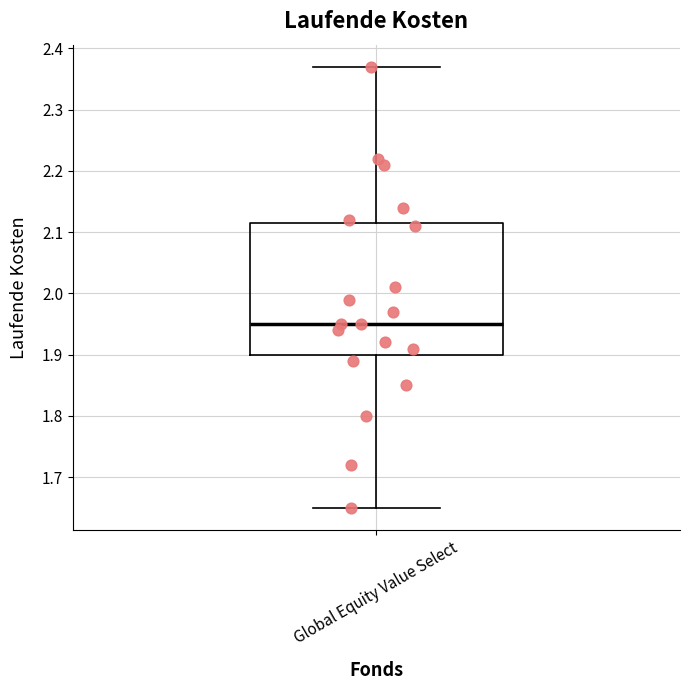

Where does the upper whisker of the box for Global Equity Value Select end on the y-axis? The values are not printed on the chart, so give them approximately, as read against the axis.

2.37